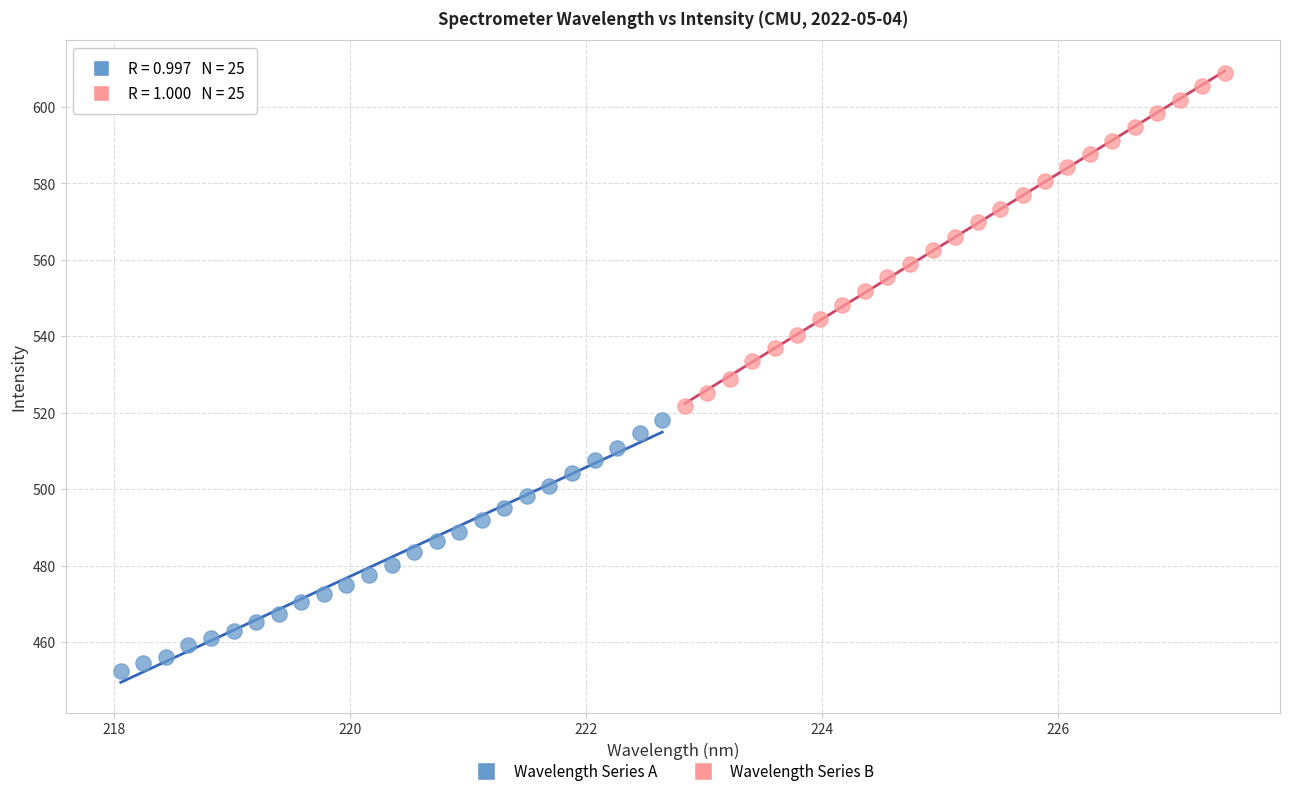

Which series has the largest Y range (max minus min)?

Wavelength Series B